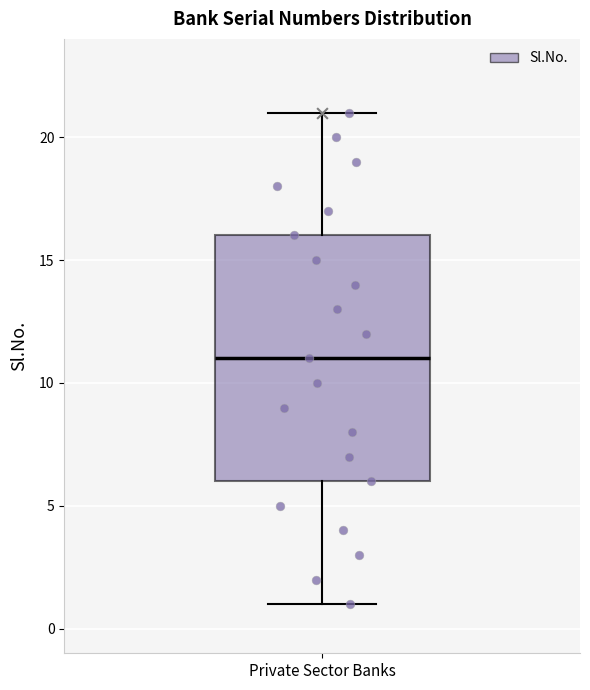

Transcribe this box plot: give where the median line is, the range the box spans, and where the two whiskers end, as read against the y-axis. The values are not printed on the chart, so give them approximately, as read against the axis.

median 11, box 6 to 16, whiskers 1 to 21